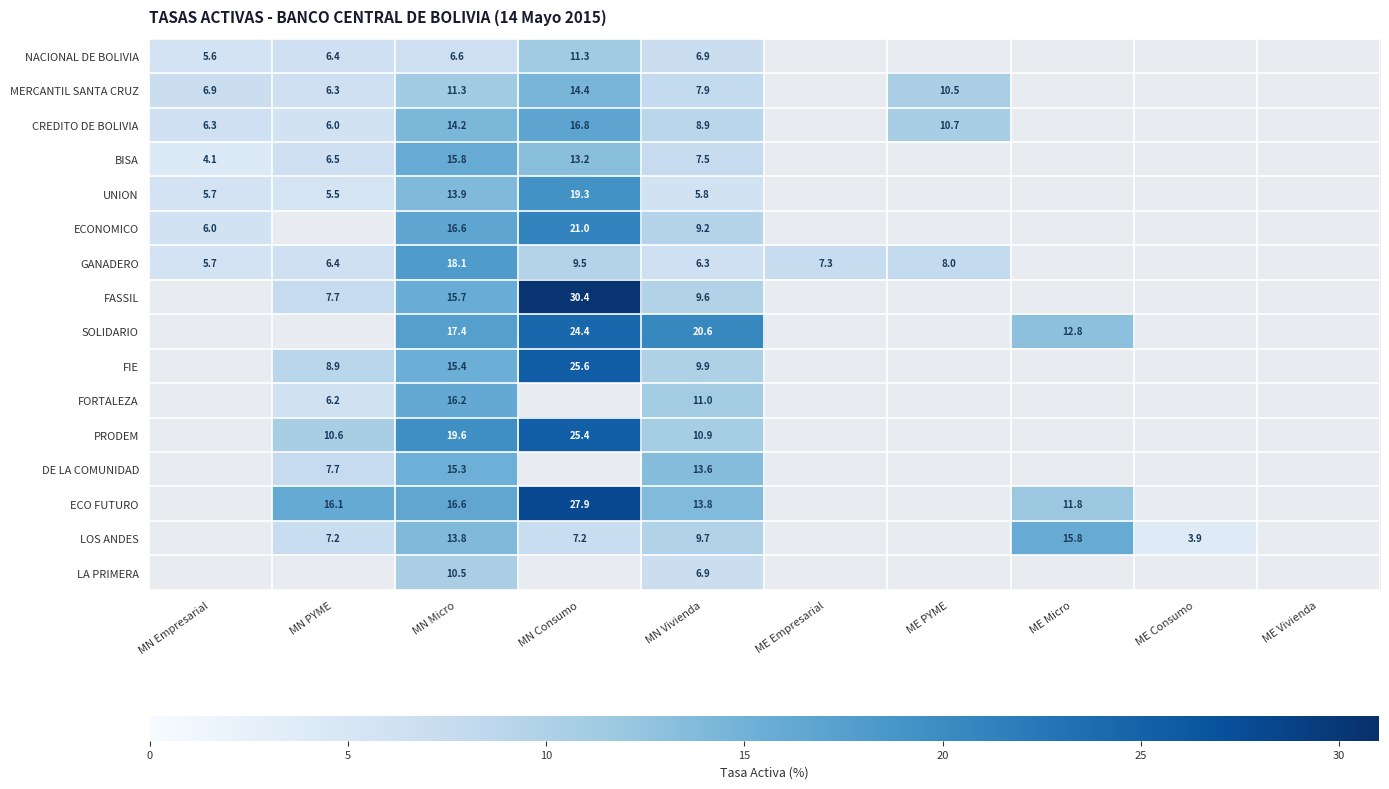

Is it true that NACIONAL DE BOLIVIA equals 2.1 at MN Empresarial?

False